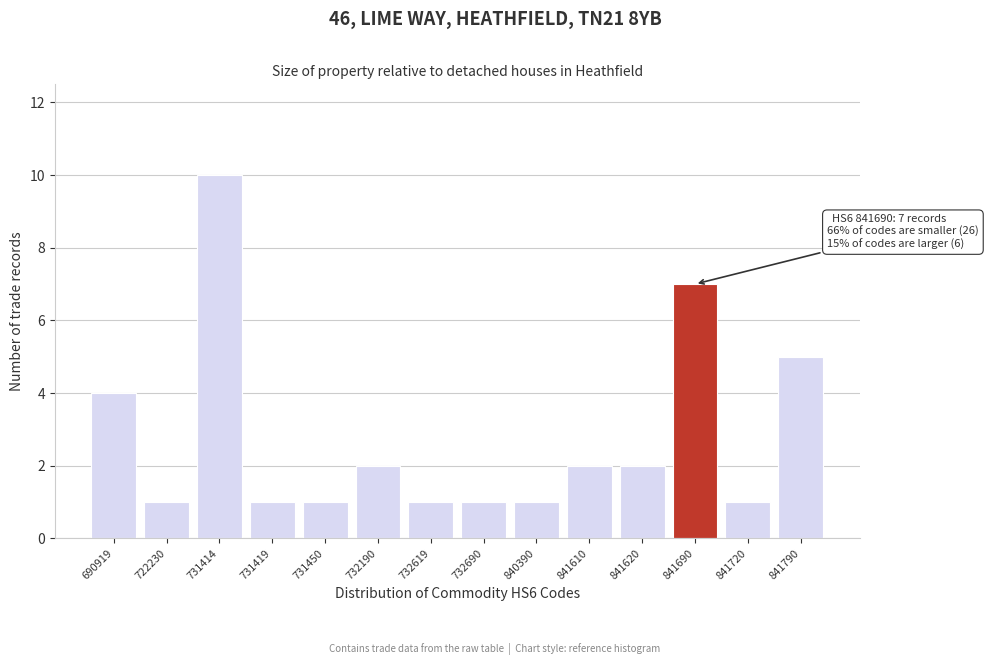

Reading left to right, transcribe all the data shown in this chart.

4	1	10	1	1	2	1	1	1	2	2	7	1	5